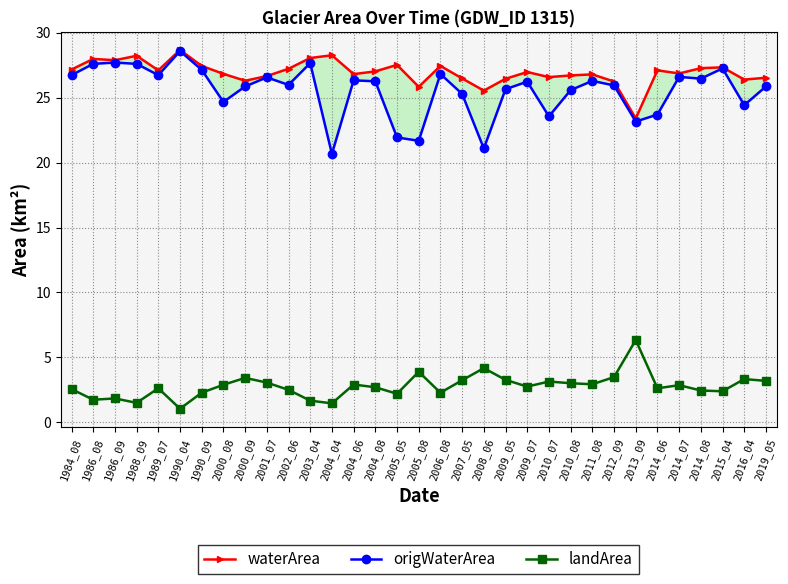

Which label corresponds to the largest value in the chart?

1990_04